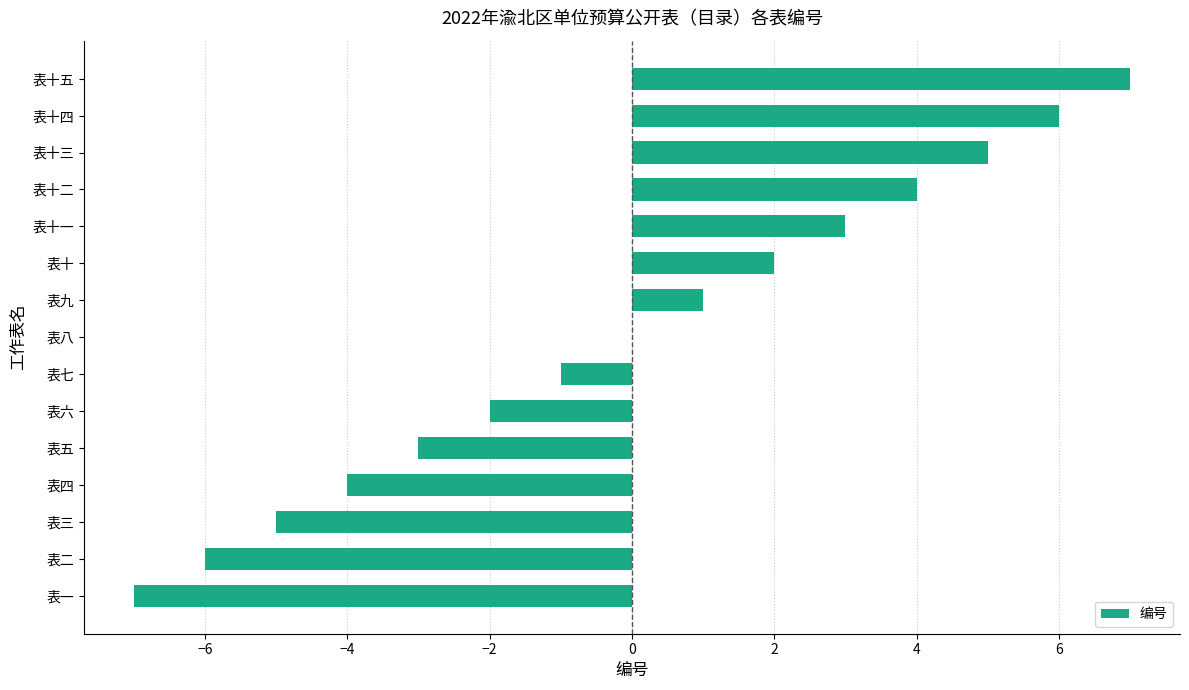

What is the sum of the values at 表四 and 表五?

-7